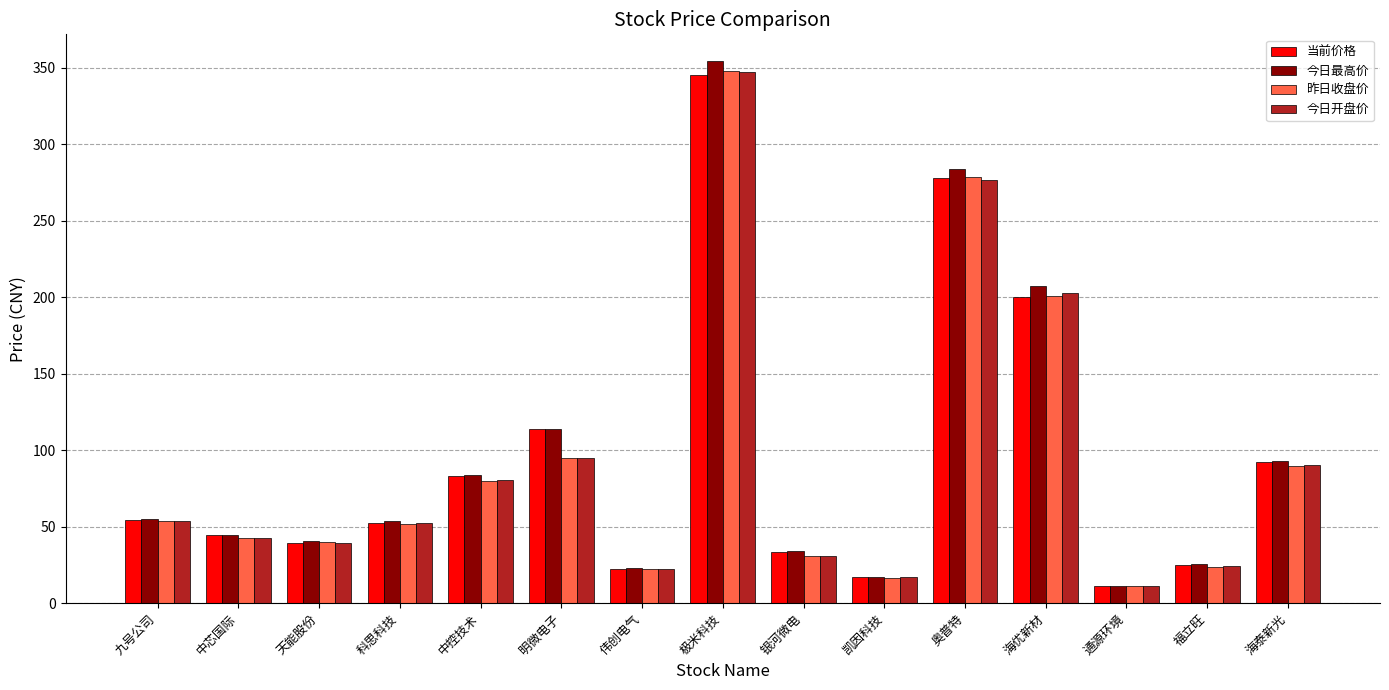

What is the minimum value shown in the chart?

11.2